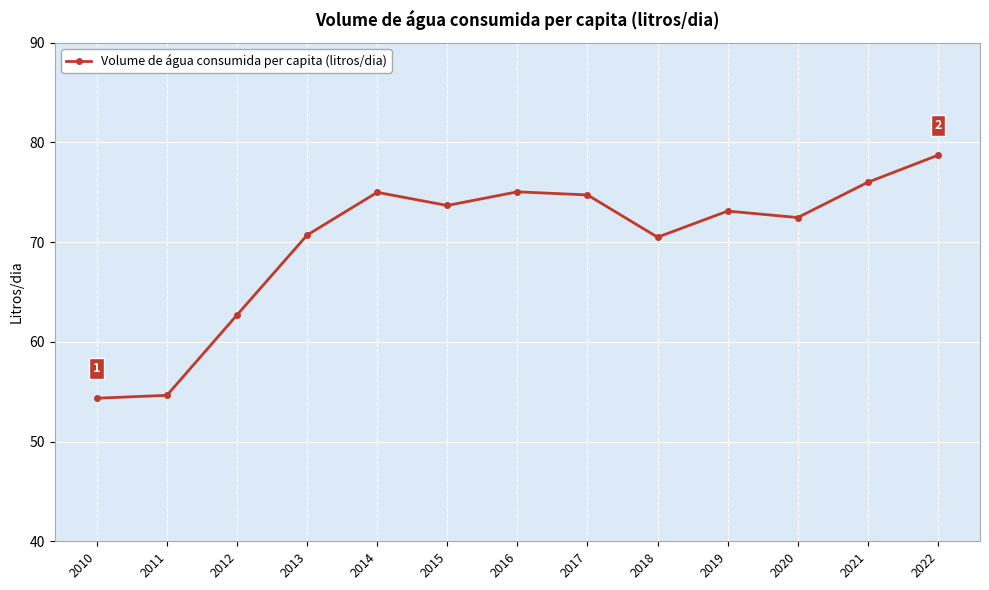

How many values exceed 73?

7